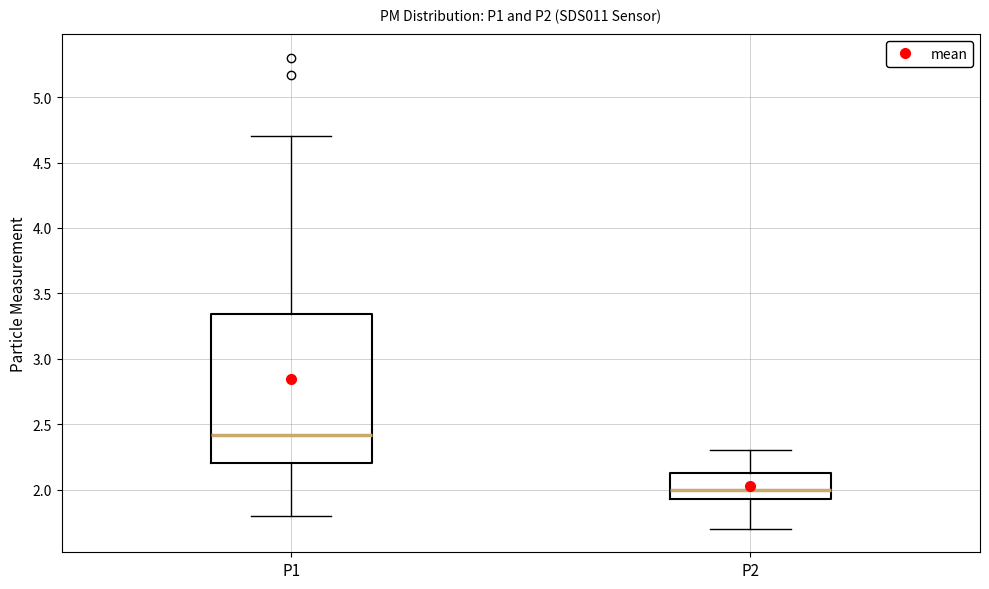

Which box's median line is the lowest?

P2